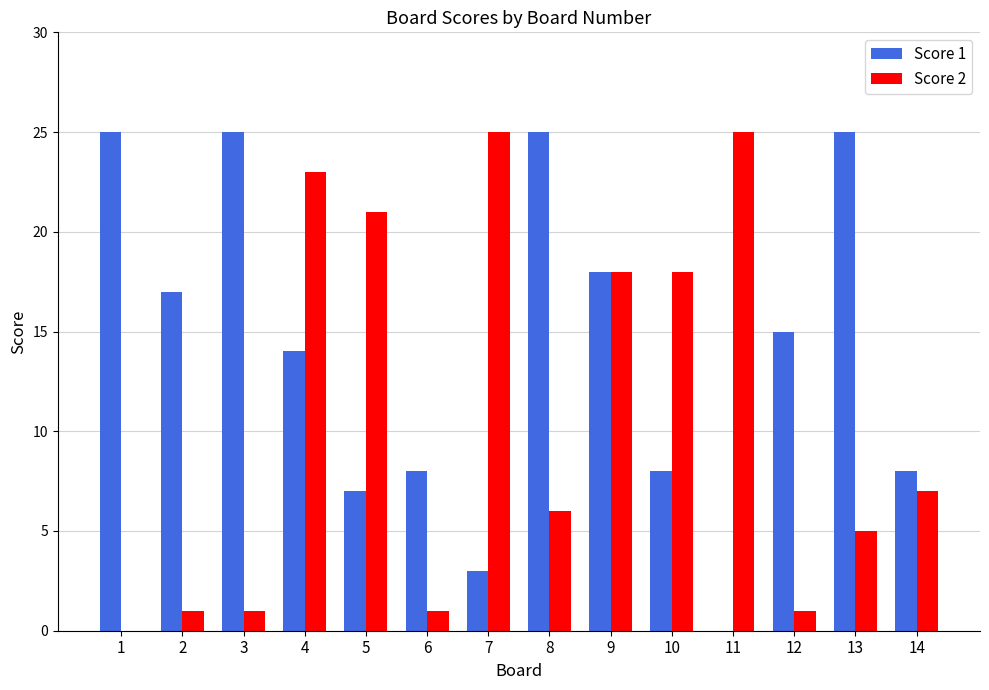

Between 4 and 13, which series saw the biggest shift?

Score 2